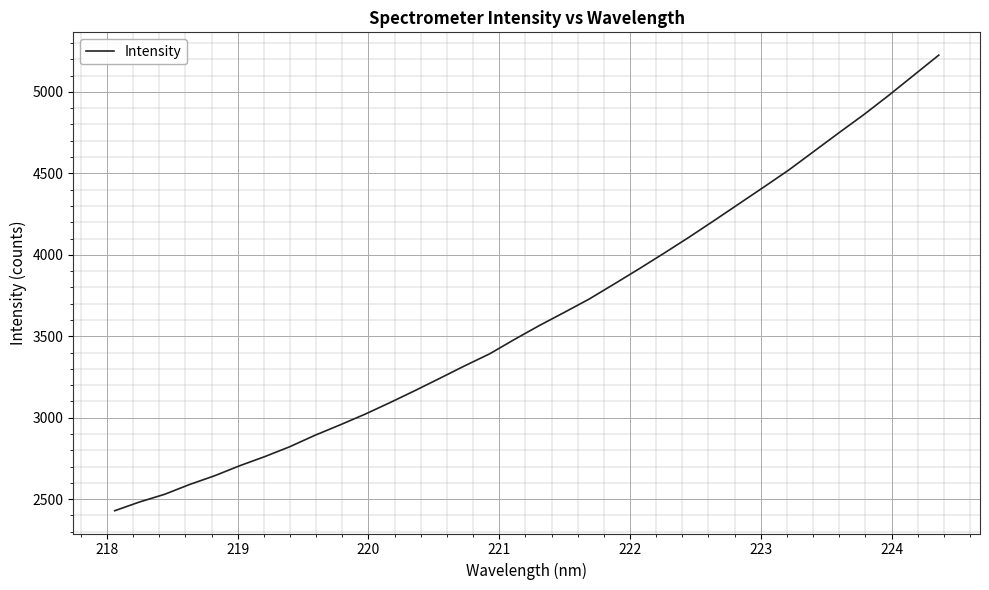

What is the sum of all values?

123344.4